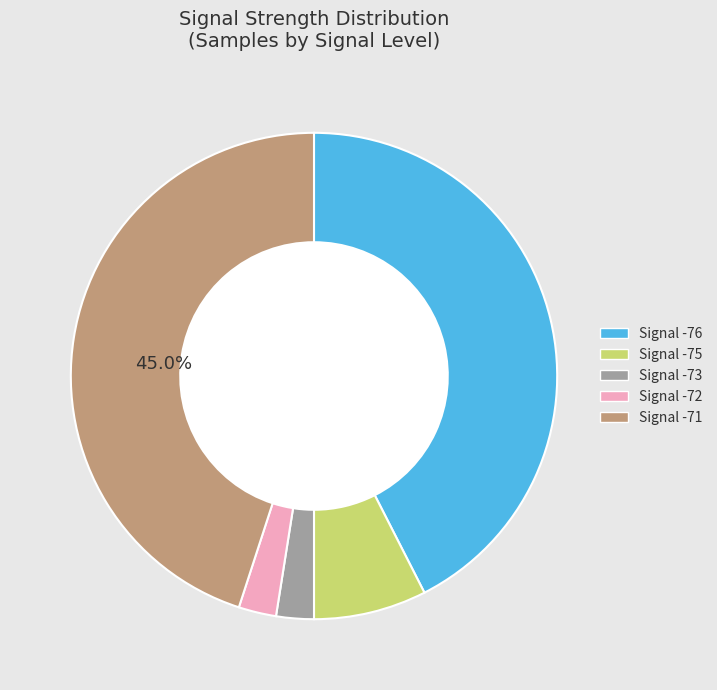

Is there any slice that represents more than half of the pie?

No